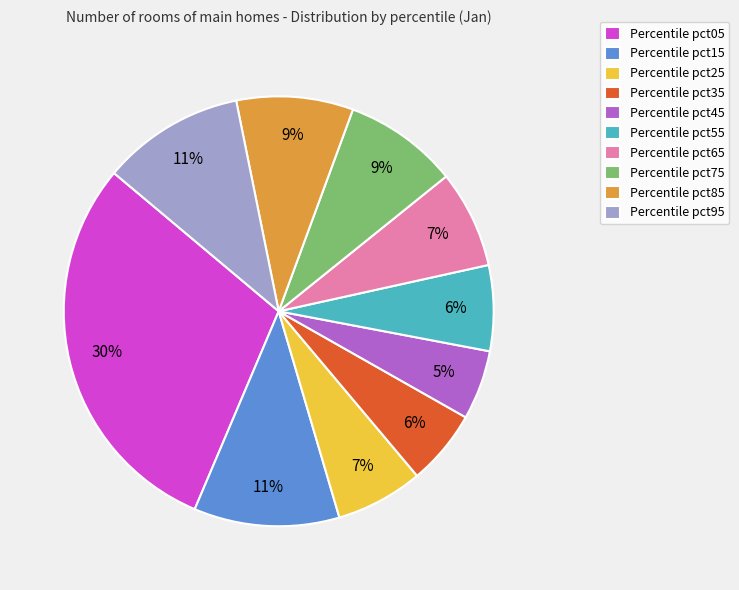

To the nearest percent, what is the average slice percentage?

10%